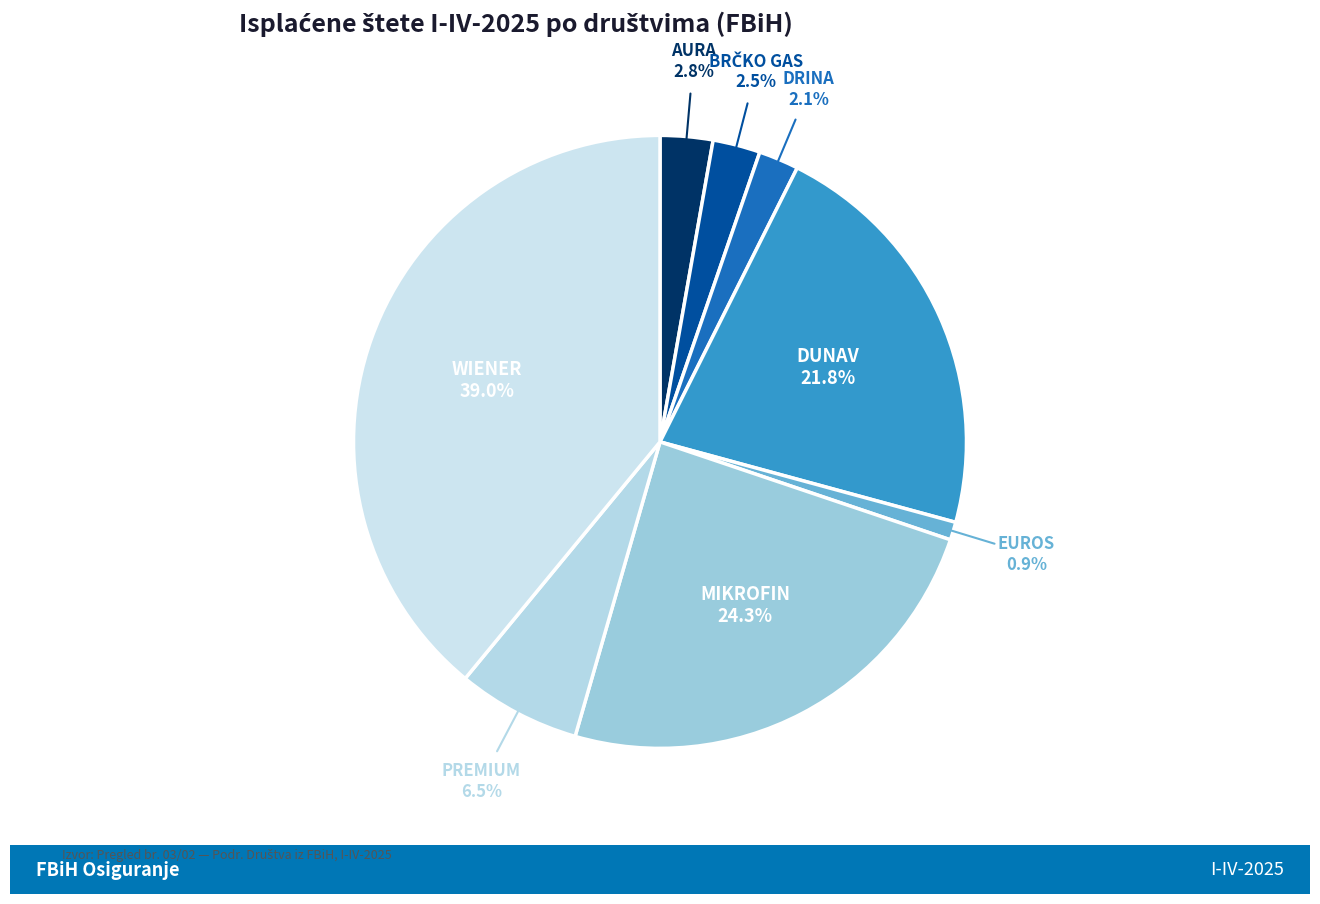

What is the ratio of the value at PREMIUM to the value at EUROS?

6.9